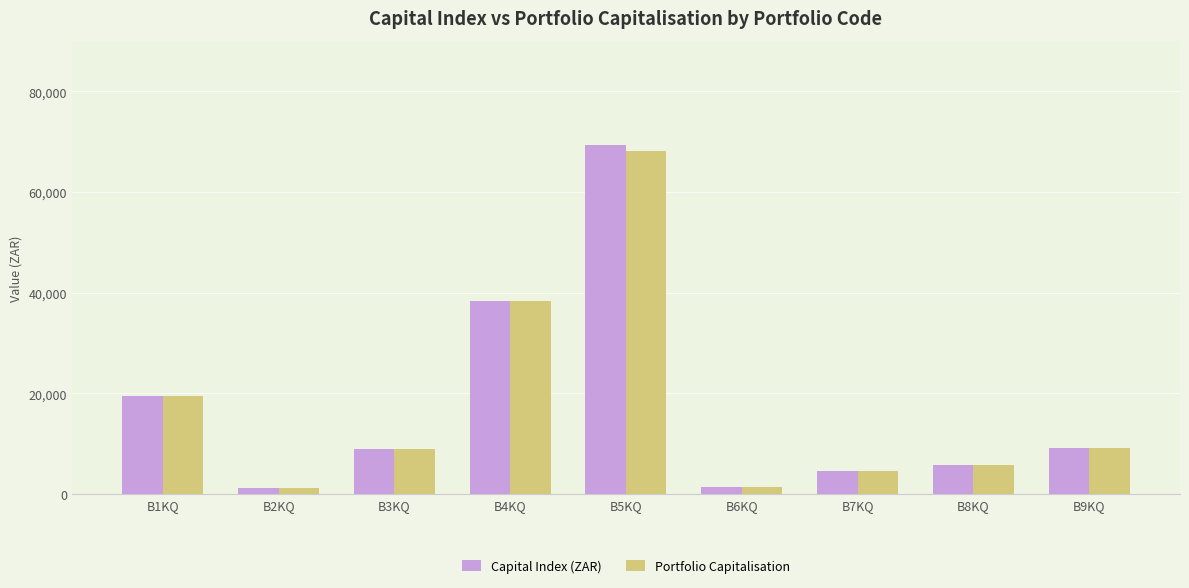

Is the value of Capital Index (ZAR) at B5KQ greater than the value of Portfolio Capitalisation at B4KQ?

Yes